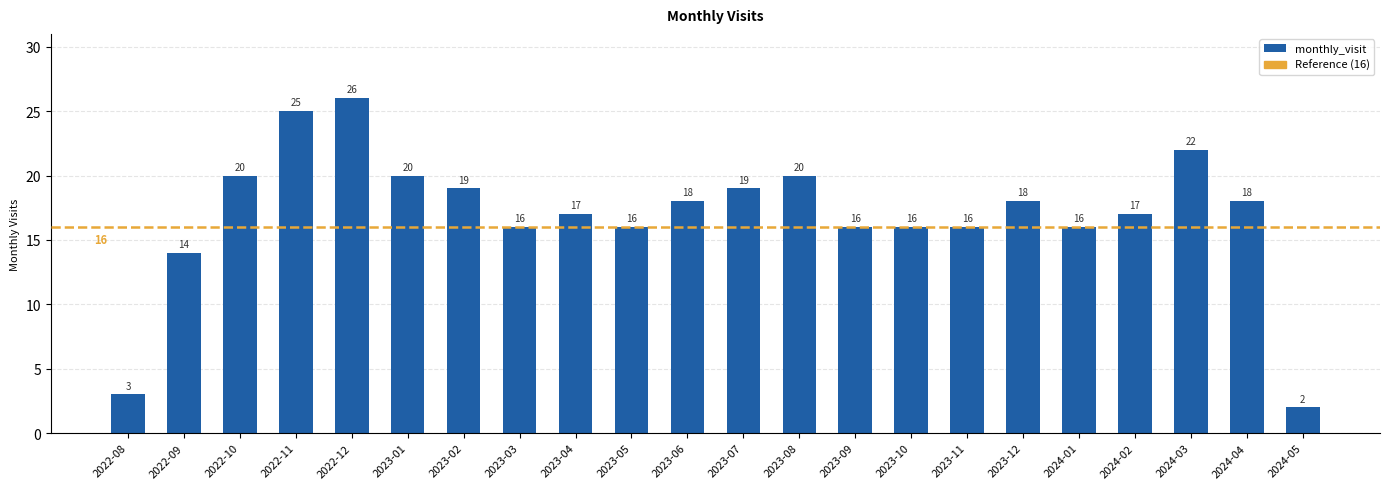

The chart shows a value of 5 at 2023-03. True or false?

False